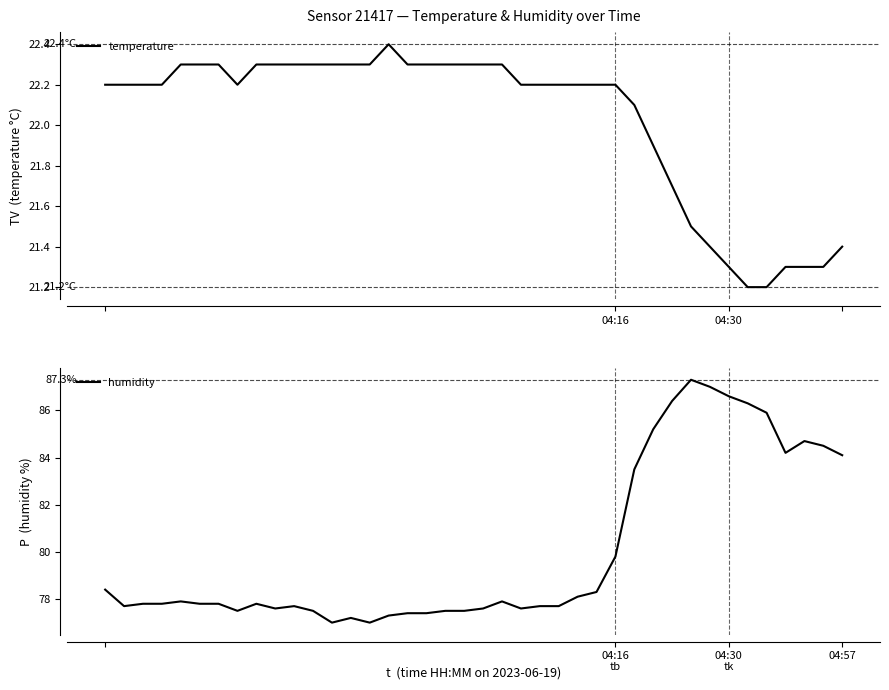

What is the label of the 25th point from the right?

15